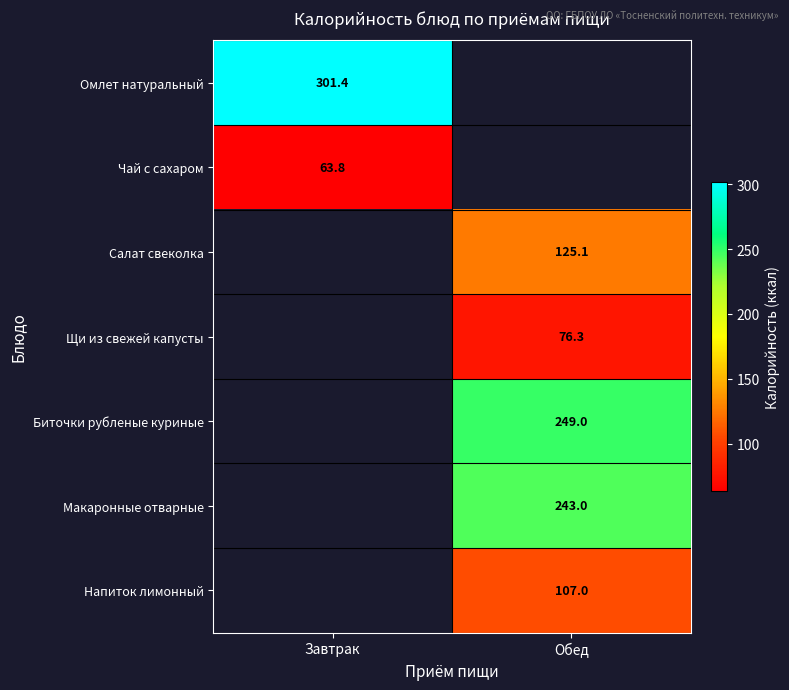

The Салат свеколка series shows 125.1 at Обед. True or false?

True